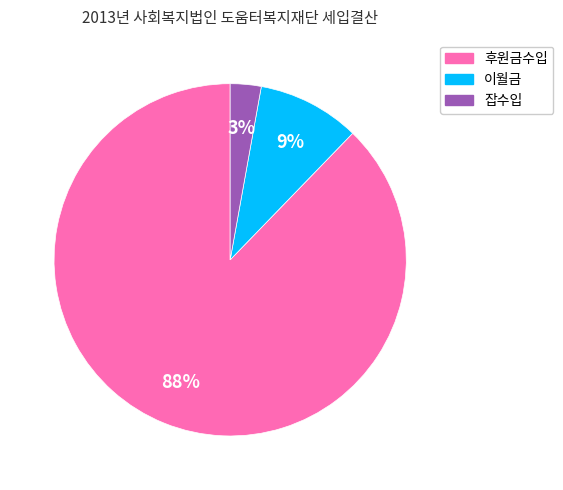

How many segments does this pie chart have?

3